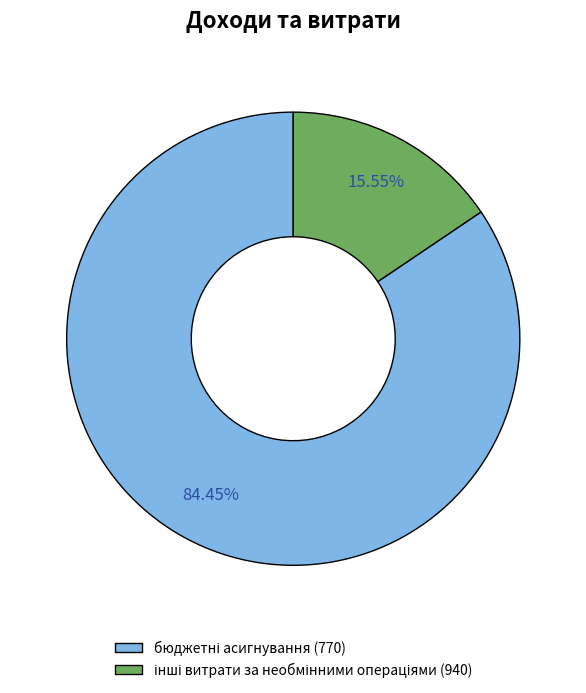

Is there any slice that represents more than half of the pie?

Yes